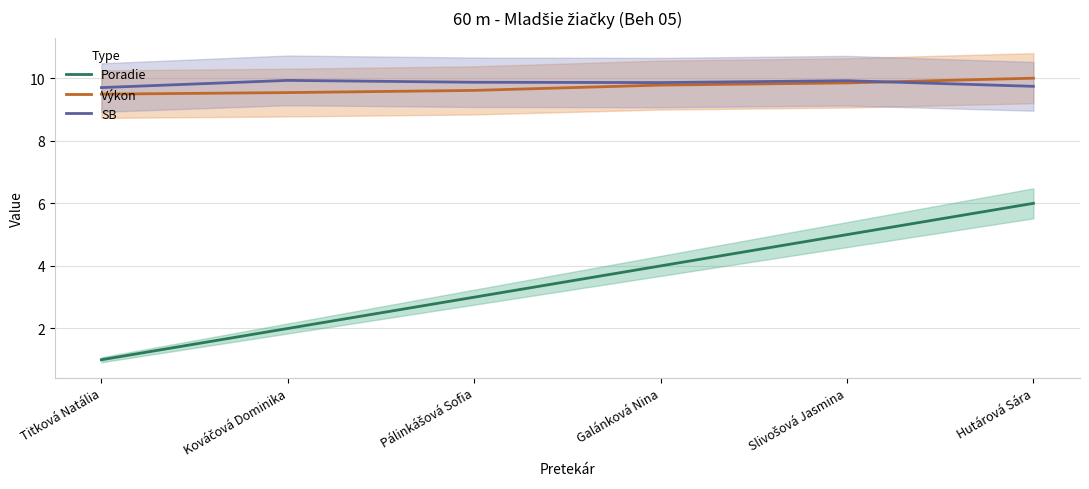

At which category is the sum across all series the highest?

Hutárová Sára